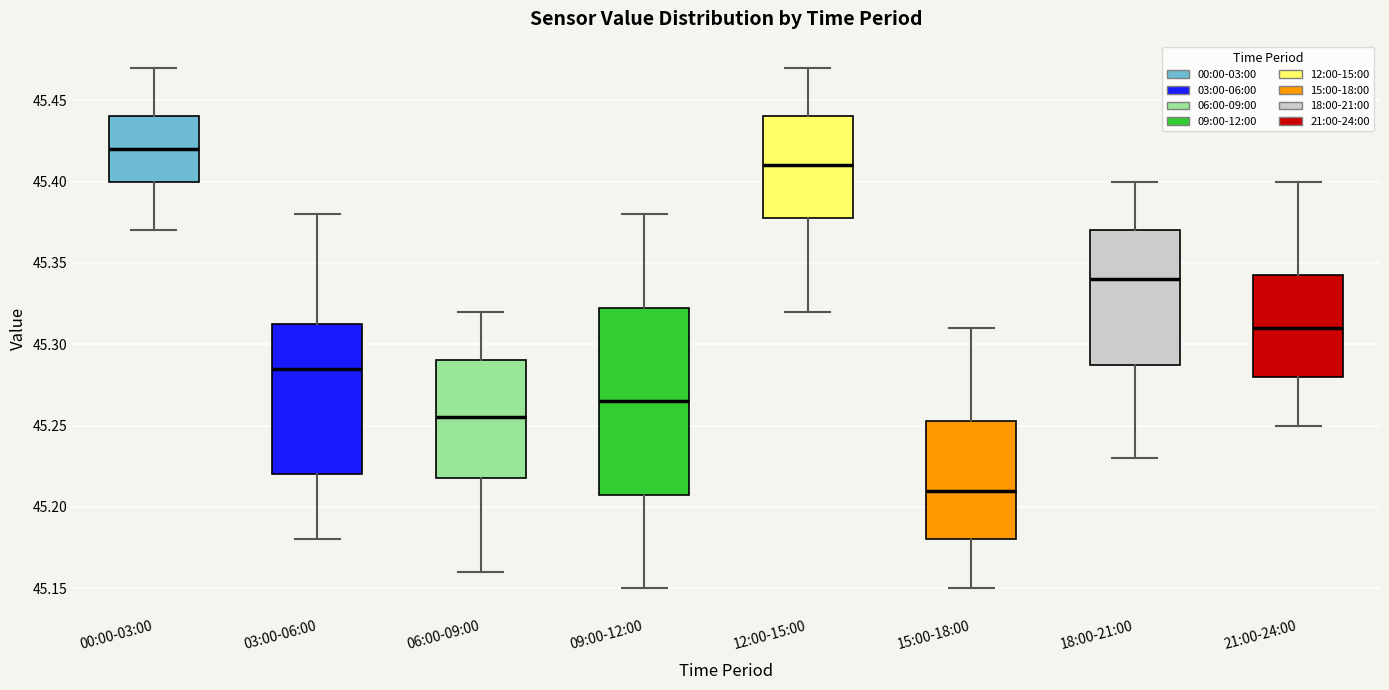

Reading left to right, transcribe this box plot: for each box, give where its median line is, the range the box spans, and where its two whiskers end, as read against the y-axis. The values are not printed on the chart, so give them approximately, as read against the axis.

00:00-03:00: median 45.420, box 45.400 to 45.440, whiskers 45.370 to 45.470
03:00-06:00: median 45.285, box 45.220 to 45.315, whiskers 45.180 to 45.380
06:00-09:00: median 45.255, box 45.220 to 45.290, whiskers 45.160 to 45.320
09:00-12:00: median 45.265, box 45.210 to 45.325, whiskers 45.150 to 45.380
12:00-15:00: median 45.410, box 45.380 to 45.440, whiskers 45.320 to 45.470
15:00-18:00: median 45.210, box 45.180 to 45.255, whiskers 45.150 to 45.310
18:00-21:00: median 45.340, box 45.290 to 45.370, whiskers 45.230 to 45.400
21:00-24:00: median 45.310, box 45.280 to 45.345, whiskers 45.250 to 45.400